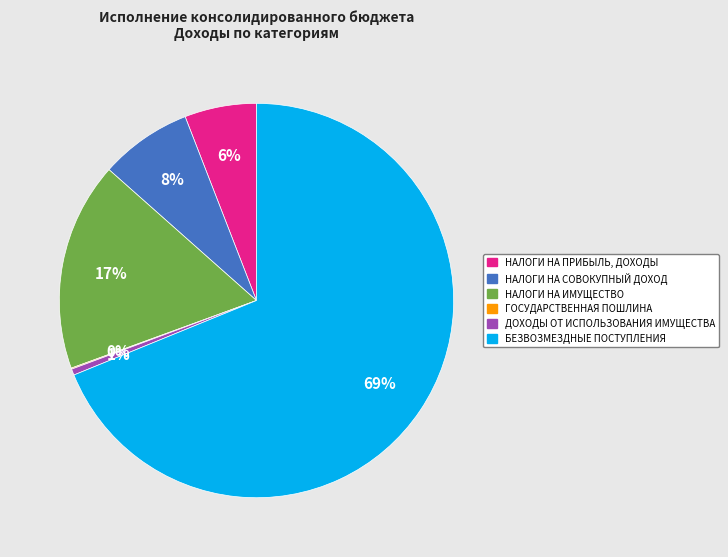

To the nearest percent, what is the difference between the ДОХОДЫ ОТ ИСПОЛЬЗОВАНИЯ ИМУЩЕСТВА and НАЛОГИ НА СОВОКУПНЫЙ ДОХОД slice percentages?

7%